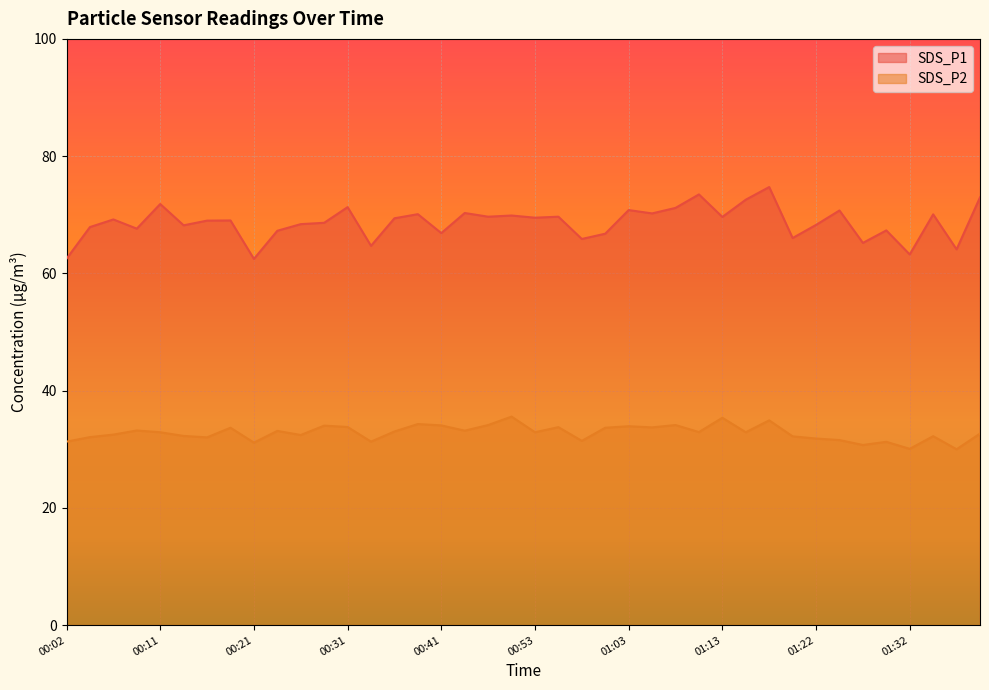

What is the difference between the SDS_P2 values at 01:22 and 00:31?

2.0